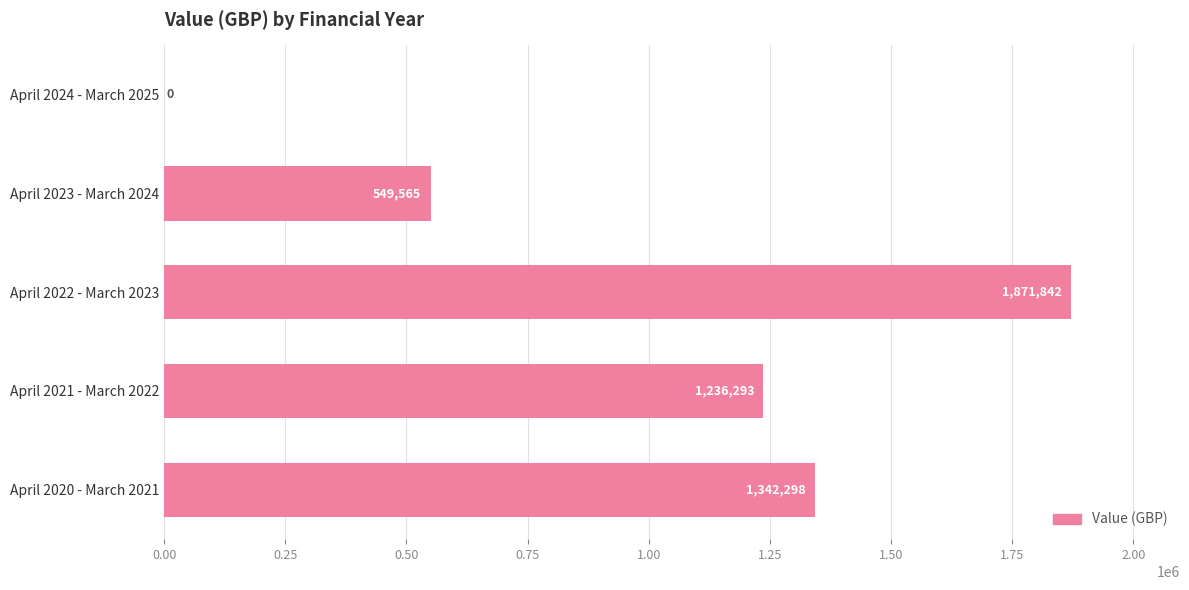

Count the number of data series in this chart.

1